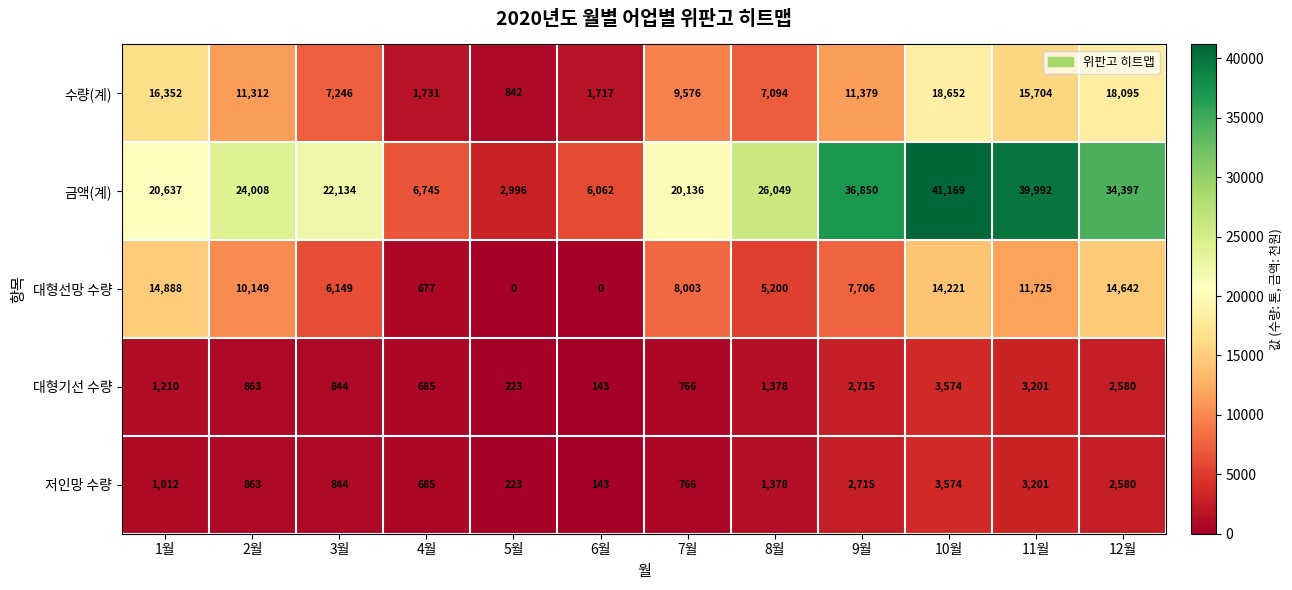

What is the difference between the maximum and minimum values in the 금액(계) series?

38173